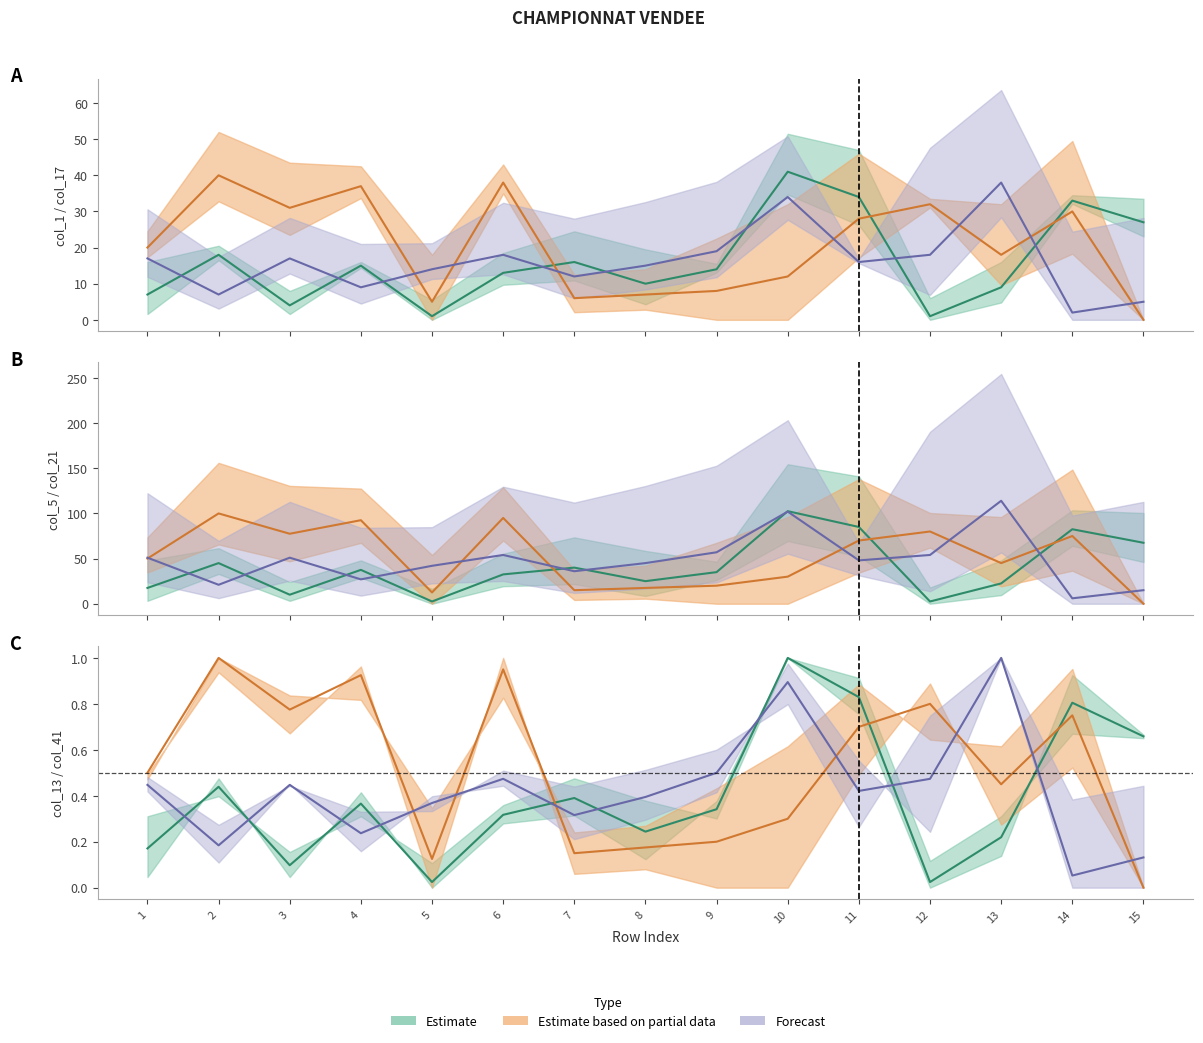

At which category is the sum across all series the highest?

10